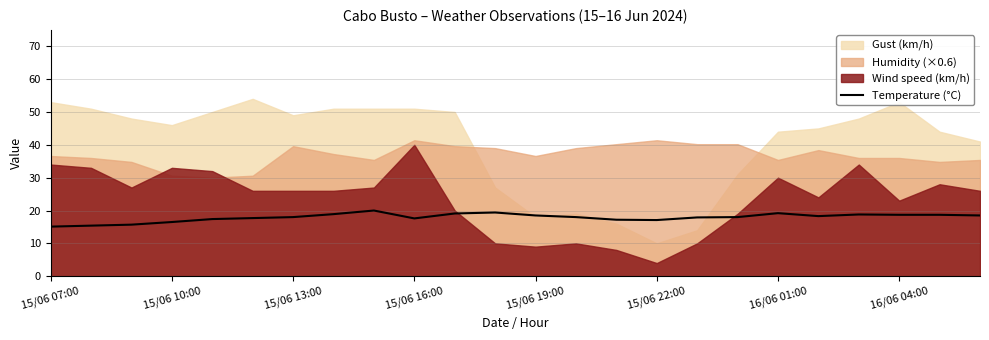

The Temperature (°C) series shows 19.2 at 16/06 01:00. True or false?

True